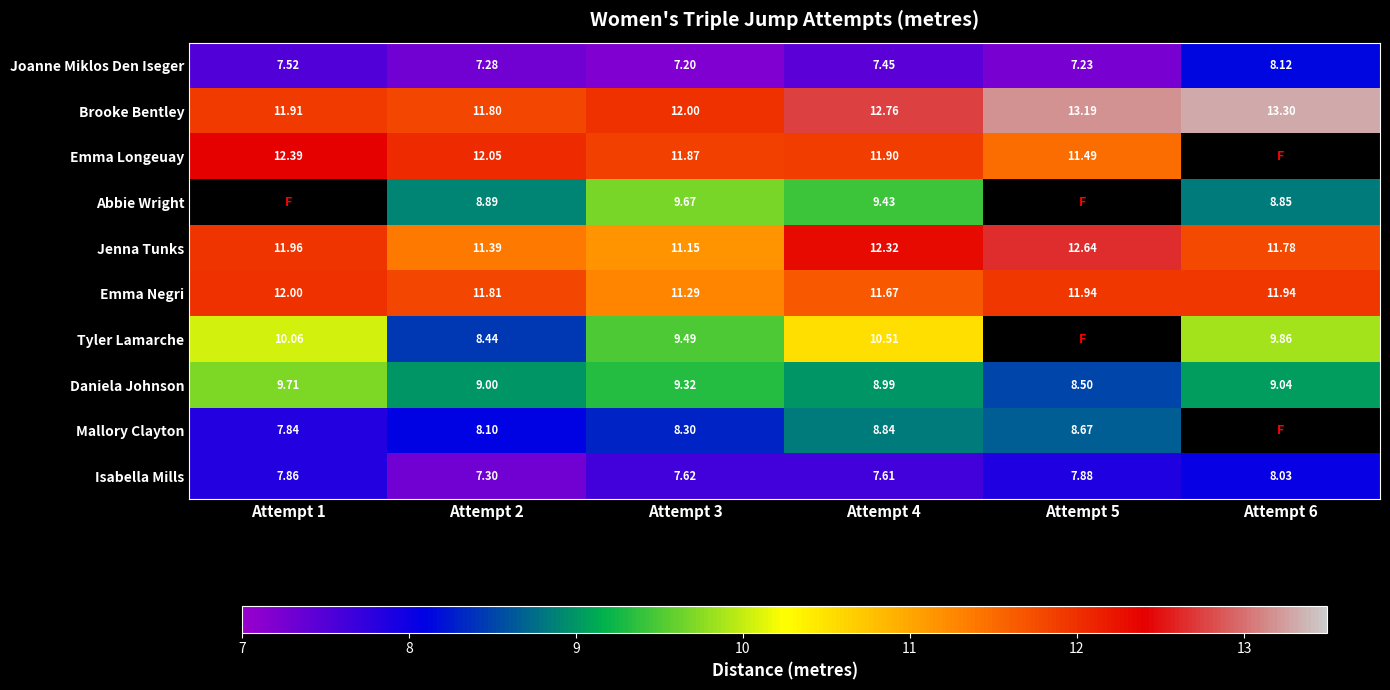

Rank the series at Attempt 4 from highest to lowest value.

Brooke Bentley, Jenna Tunks, Emma Longeuay, Emma Negri, Tyler Lamarche, Abbie Wright, Daniela Johnson, Mallory Clayton, Isabella Mills, Joanne Miklos Den Iseger